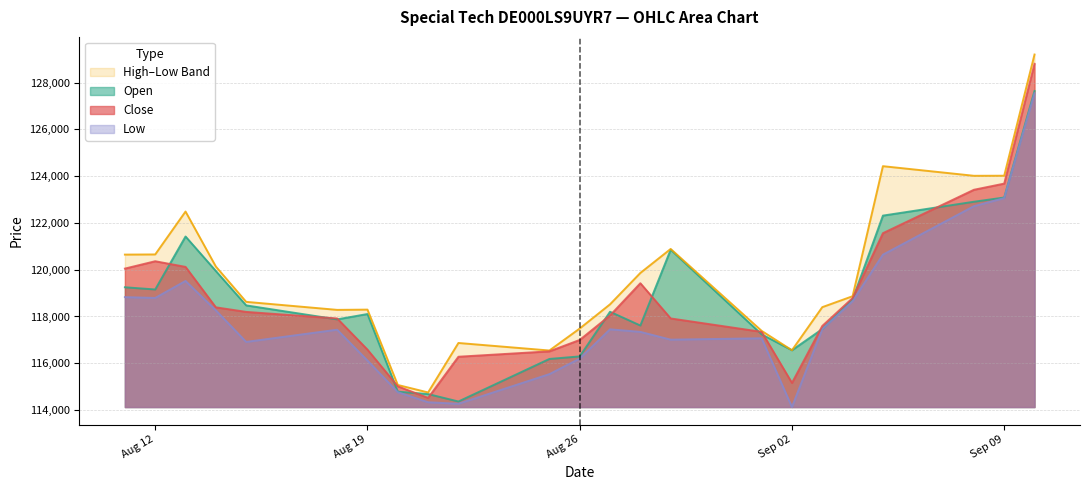

At which label is High closest to 121978?

13.08.2025